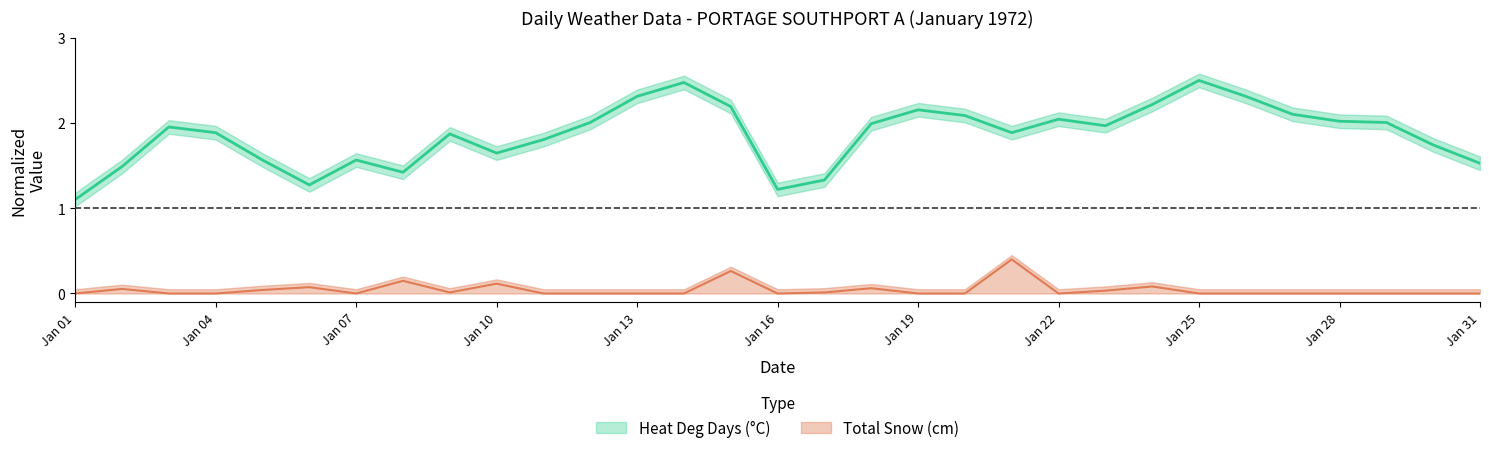

Between 1972-01-28 and 1972-01-27, which is larger?

1972-01-27